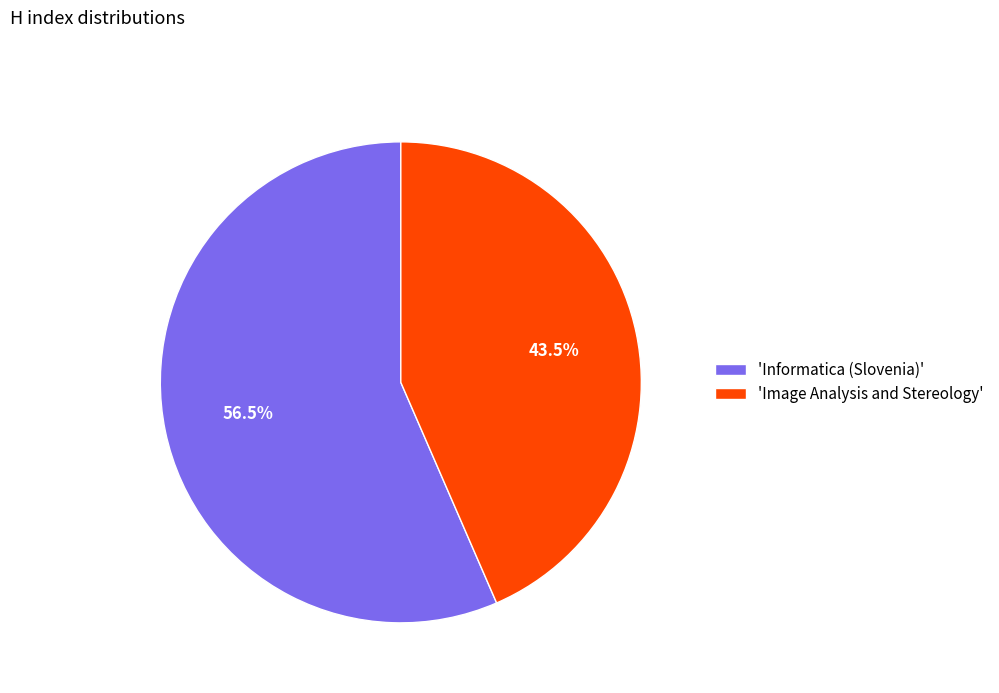

What percentage is NOT represented by 'Image Analysis and Stereology'?

56.5%